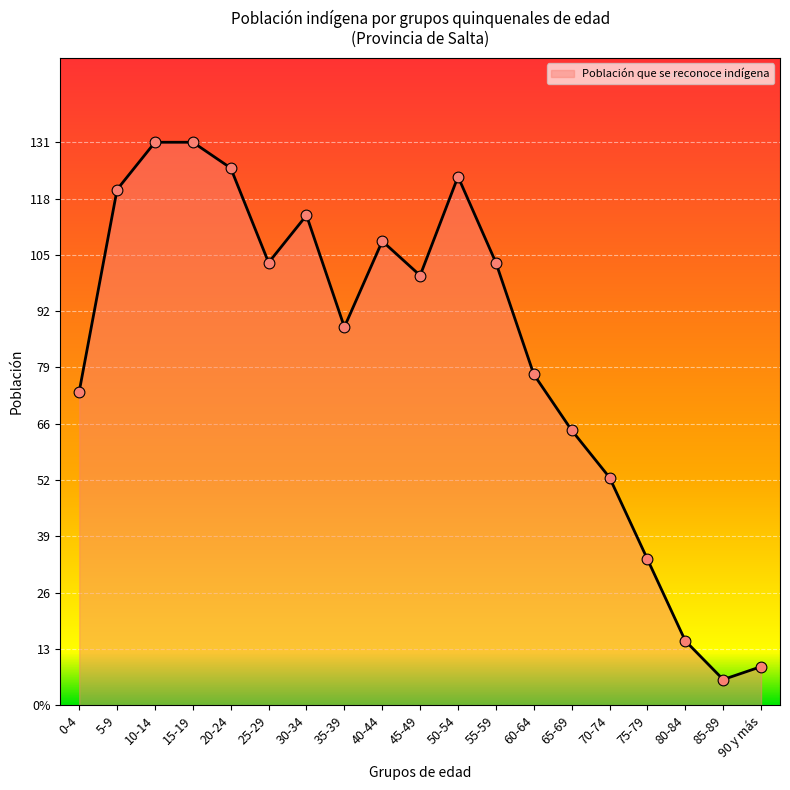

What is the ratio of the value at 30-34 to the value at 80-84?

7.6